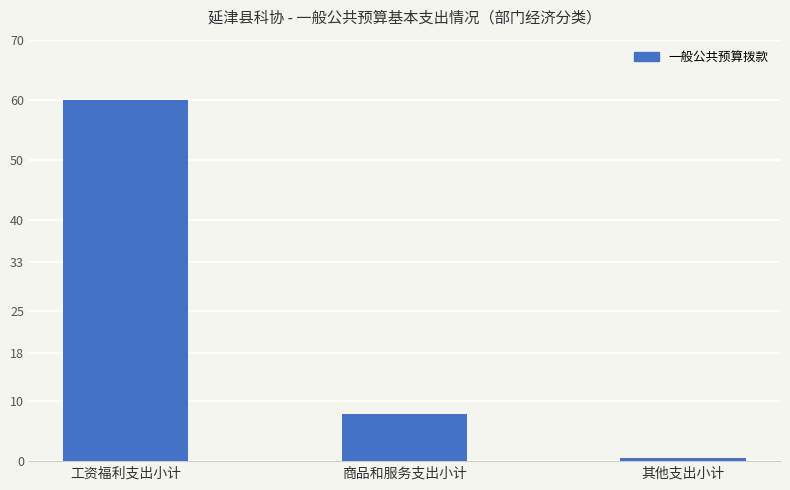

What is the difference between the values at 其他支出小计 and 工资福利支出小计?

59.4